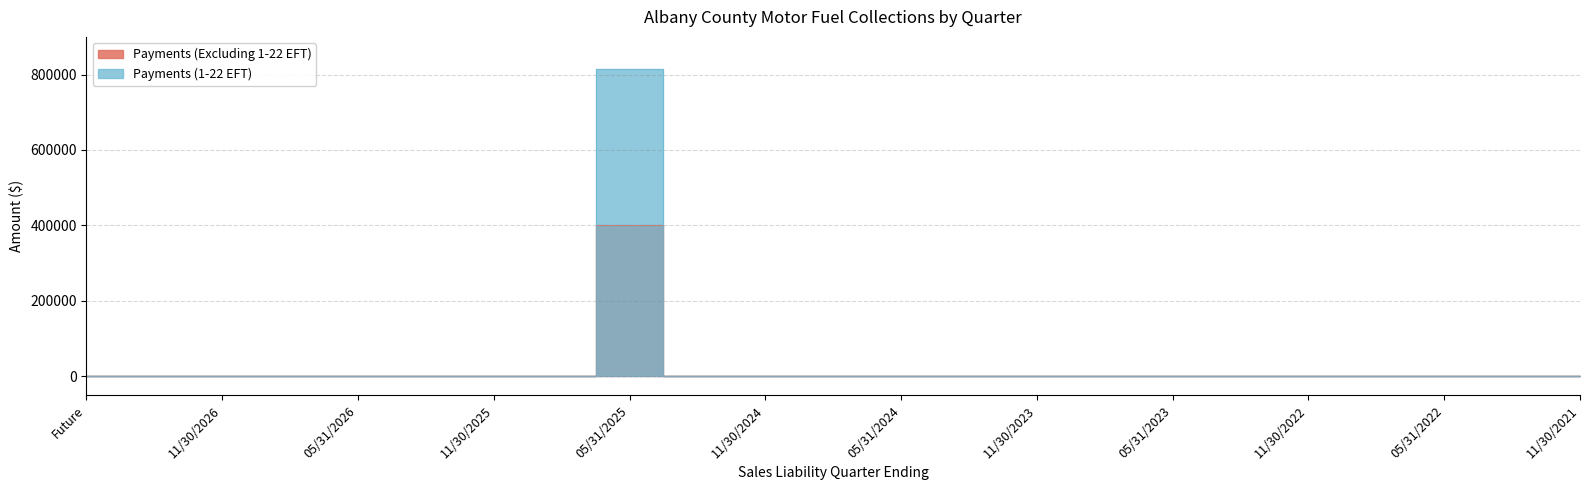

What is the sum of all Payments (Excluding 1-22 EFT) values?

401689.0